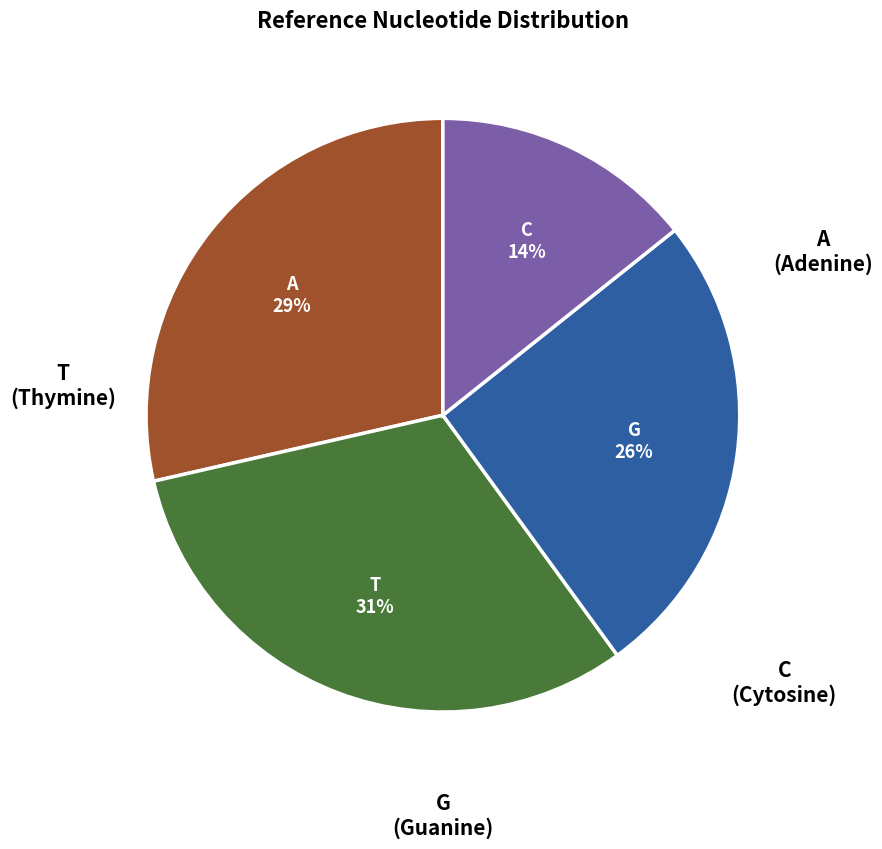

Rank the categories by value from highest to lowest.

T, A, G, C